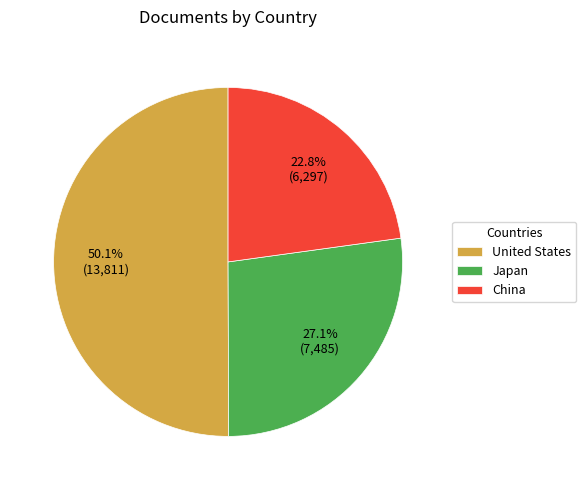

To the nearest percent, what is the combined percentage of United States and China?

73%